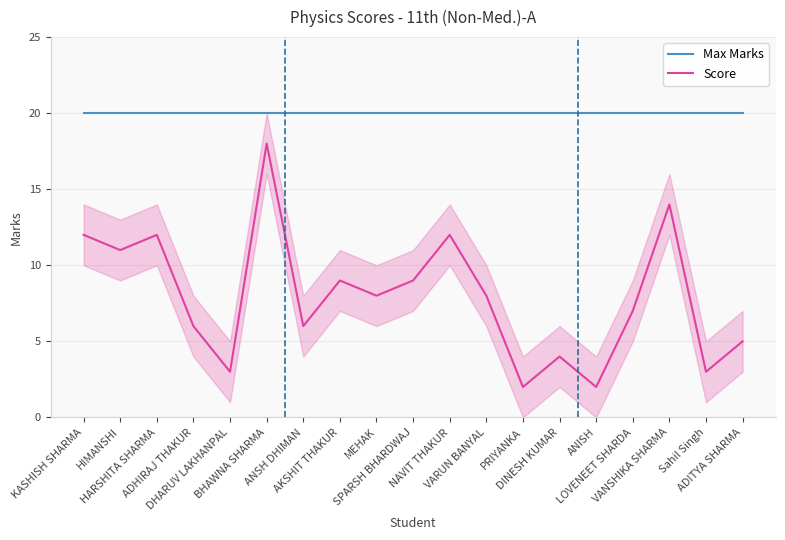

True or false: Max Marks and Score intersect in this chart.

False